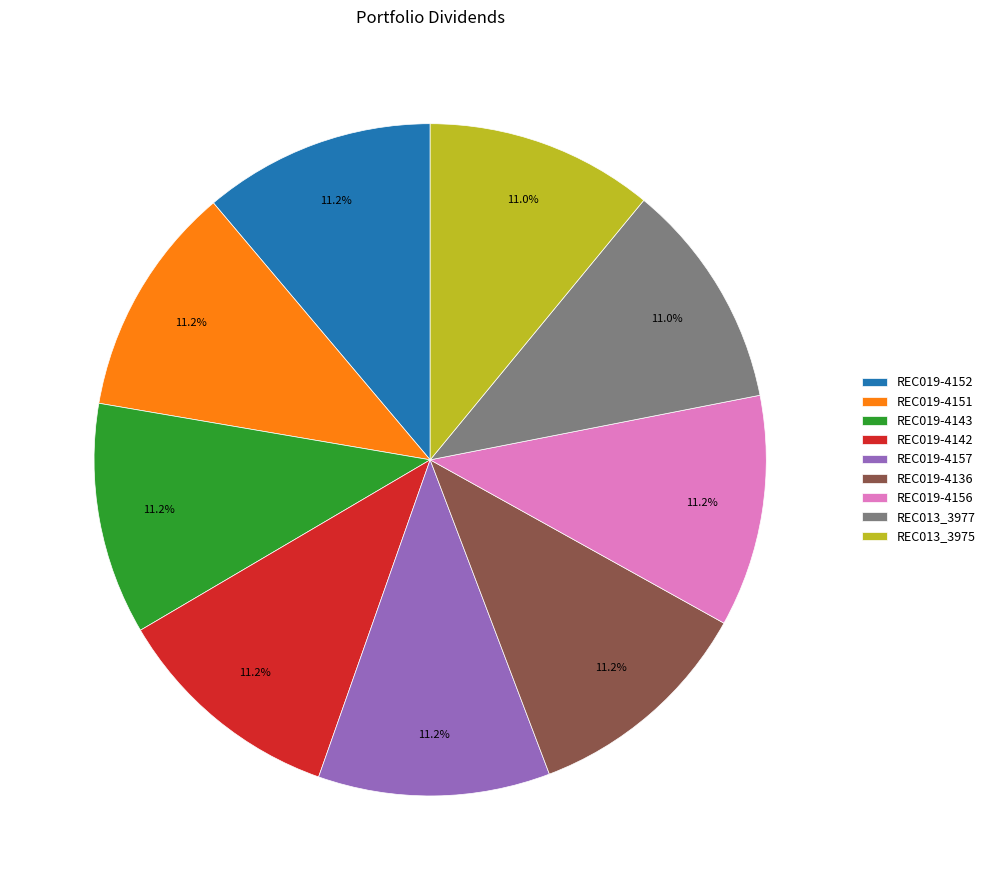

Does REC019-4156 represent more than half of the total?

No